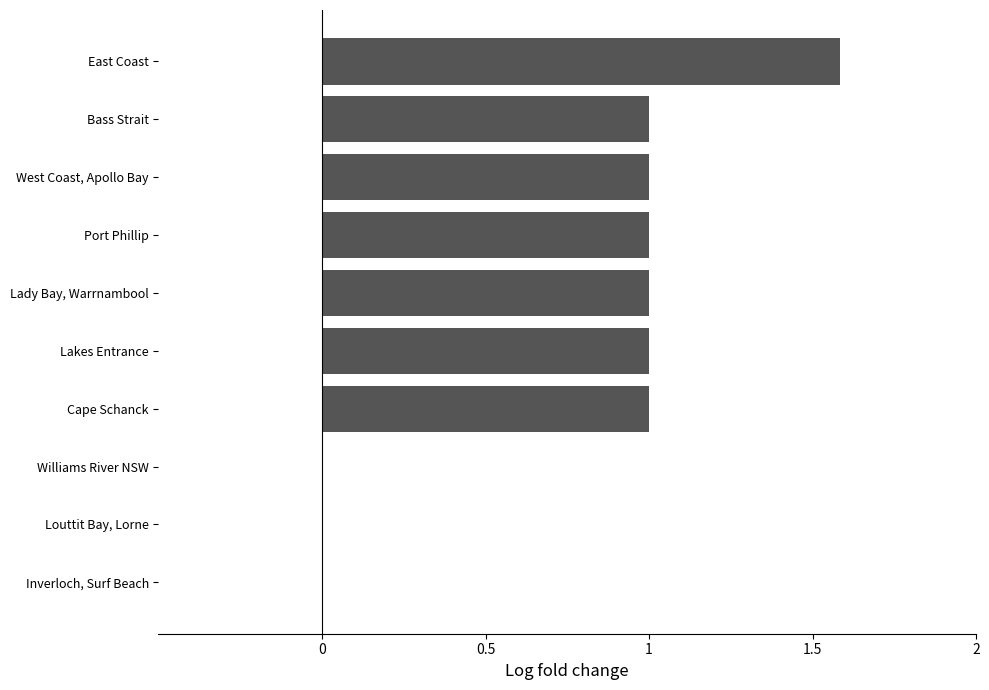

What is the sum of all values?

7.6